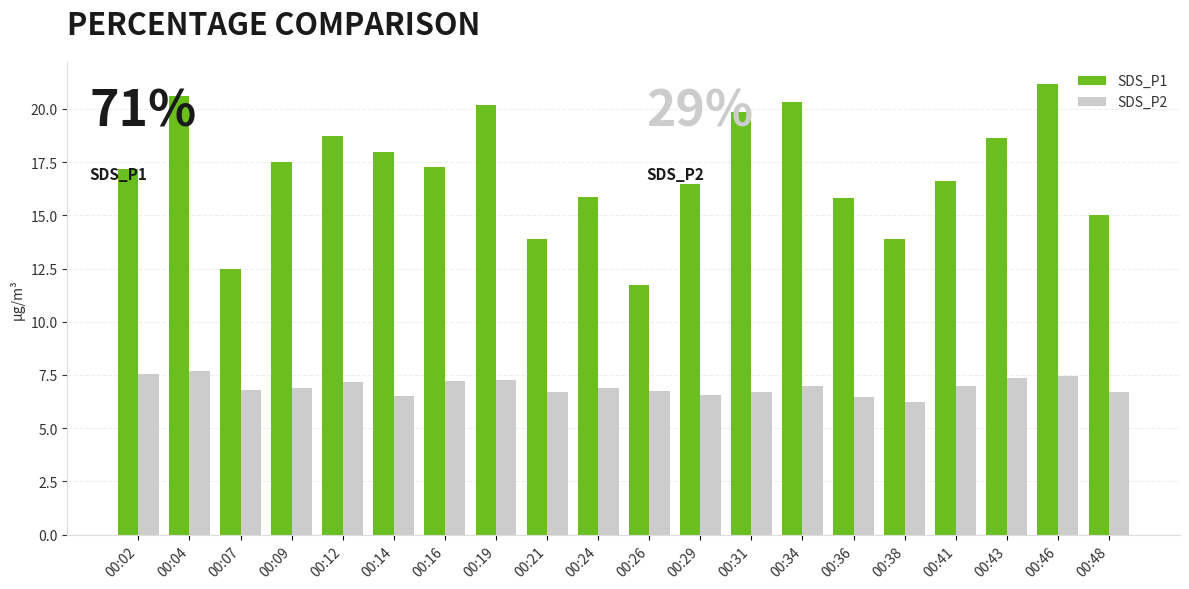

How many data points in SDS_P1 are less than 17?

9